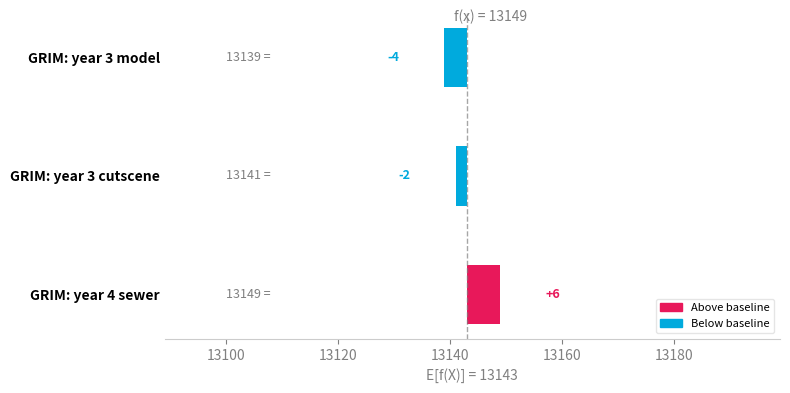

How many negative values are there?

2